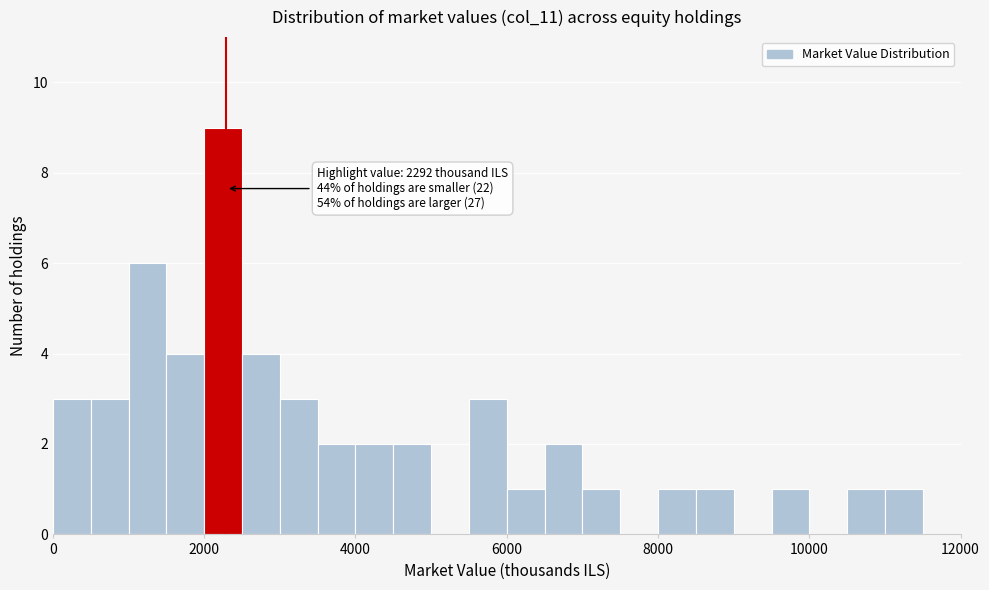

Read against the x-axis, roughly where is the centre of the tallest bar?

2200